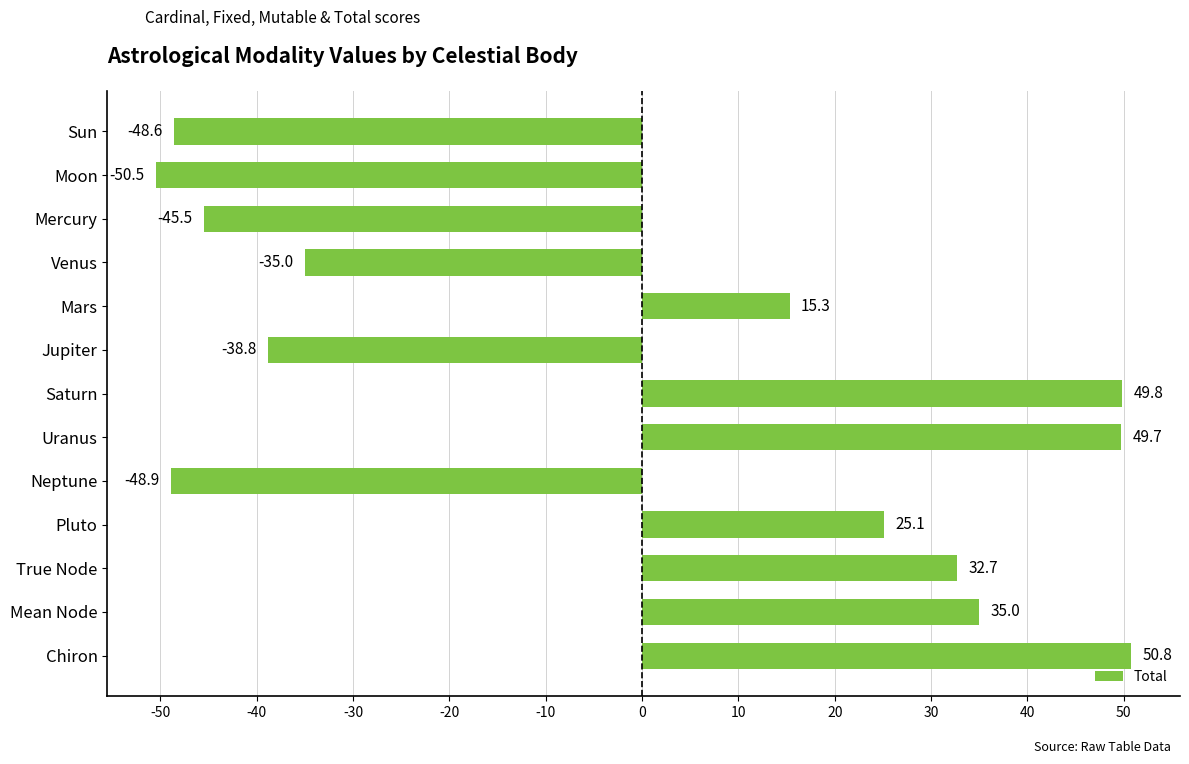

Does the chart contain any negative values?

Yes